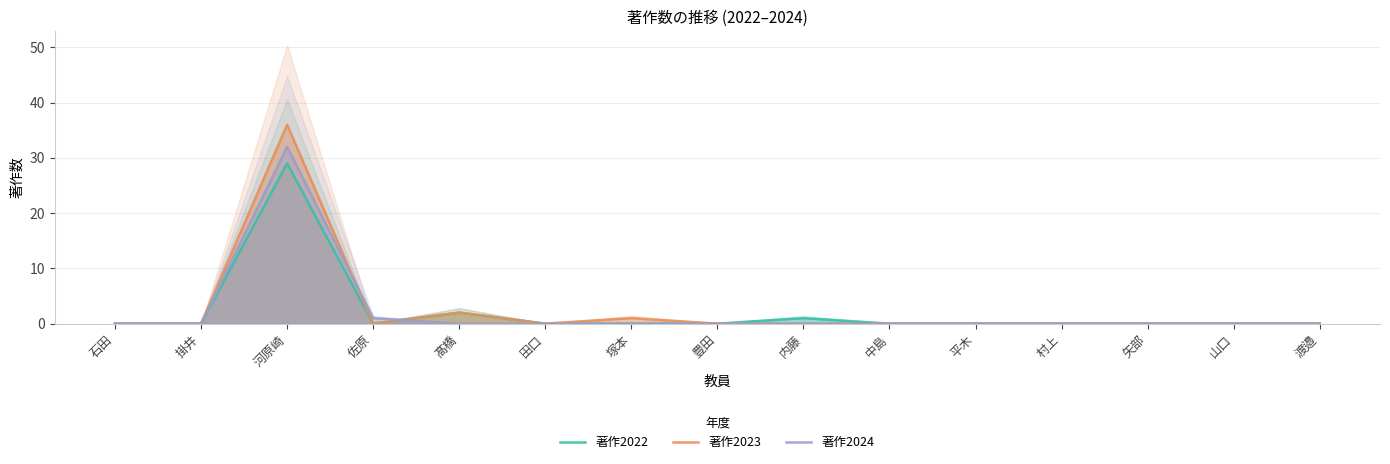

At which category does 著作2023 reach its first local valley?

佐原